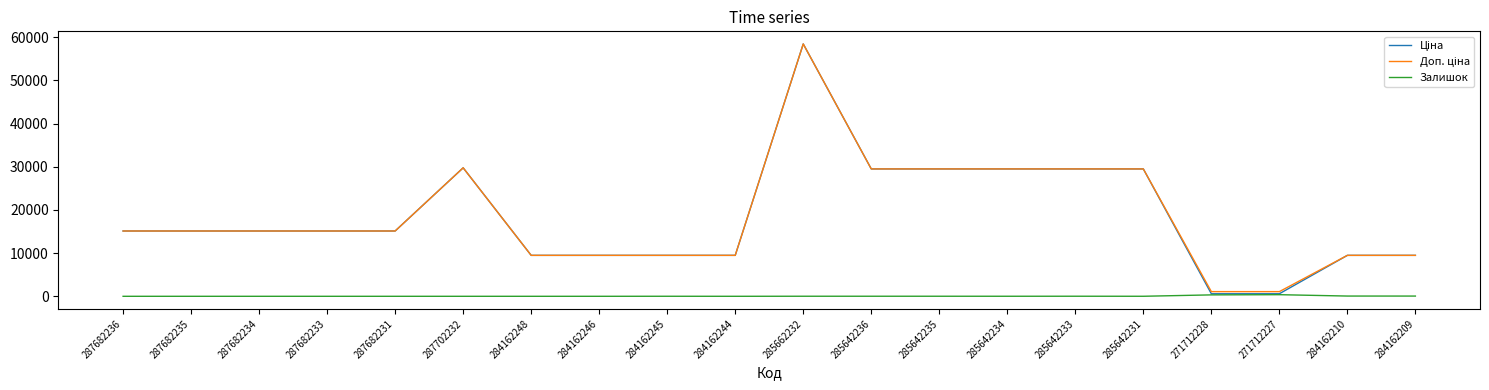

Which label corresponds to the largest value in the chart?

285662232